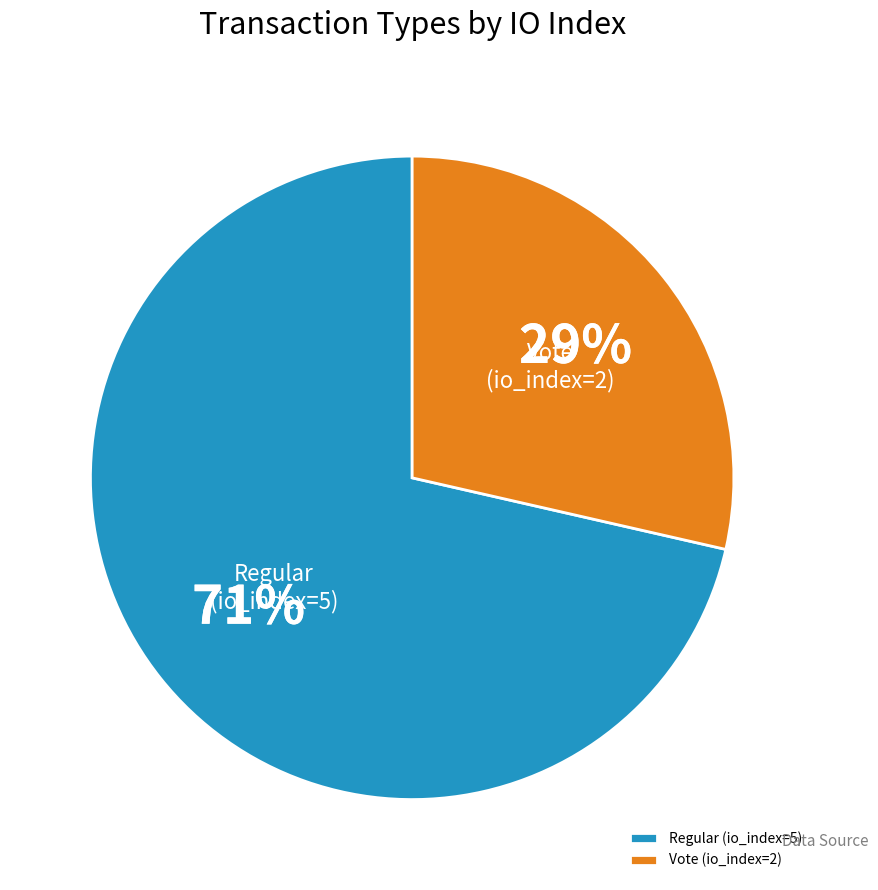

Which has a higher value, Vote (io_index=2) or Regular (io_index=5)?

Regular (io_index=5)